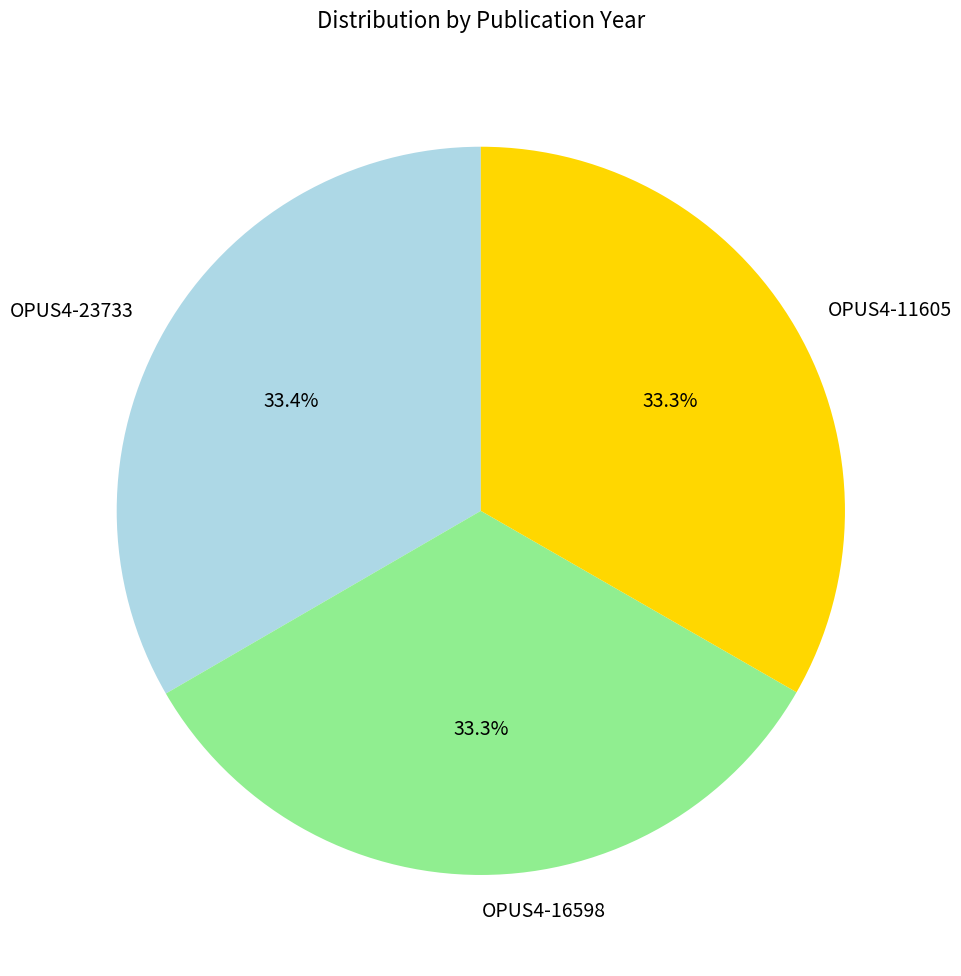

What is the ratio of the value at OPUS4-23733 to the value at OPUS4-11605?

1.0